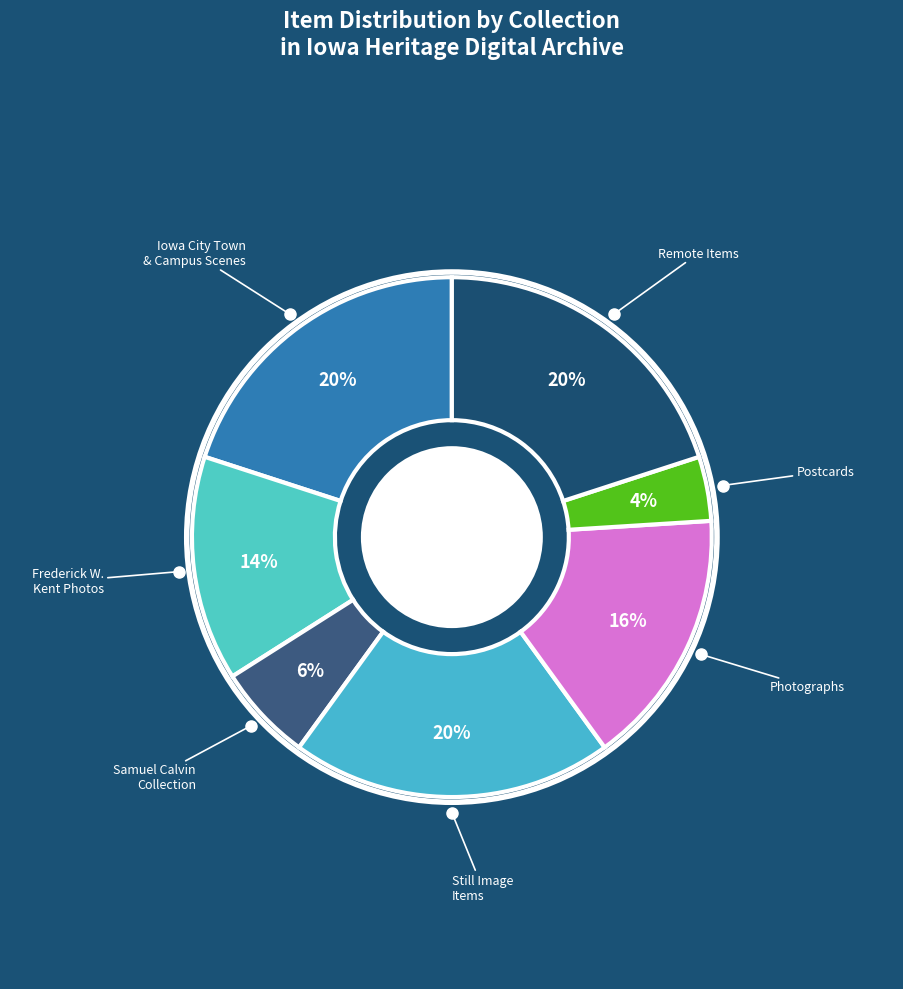

What is the ratio of the value at Iowa City Town & Campus Scenes to the value at Still Image Items?

1.0